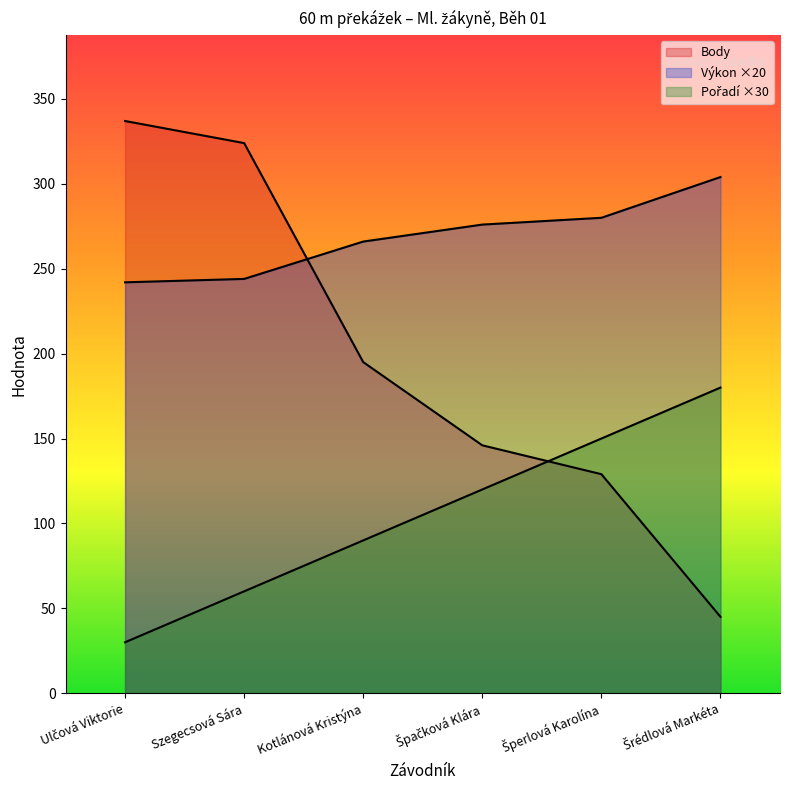

Where is Body nearest to the value 191?

Kotlánová Kristýna